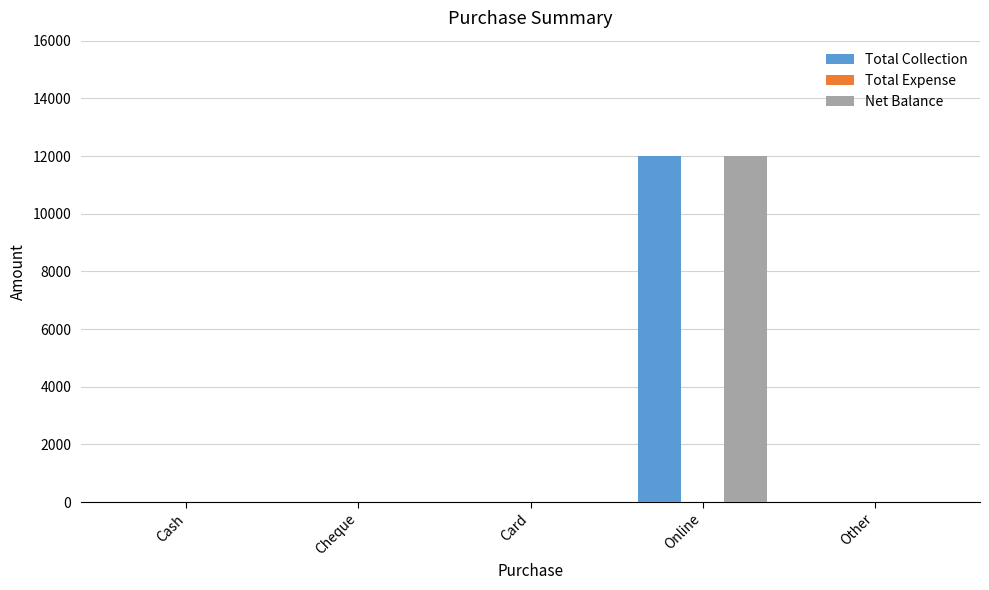

Is it true that Total Collection equals 0 at Card?

True